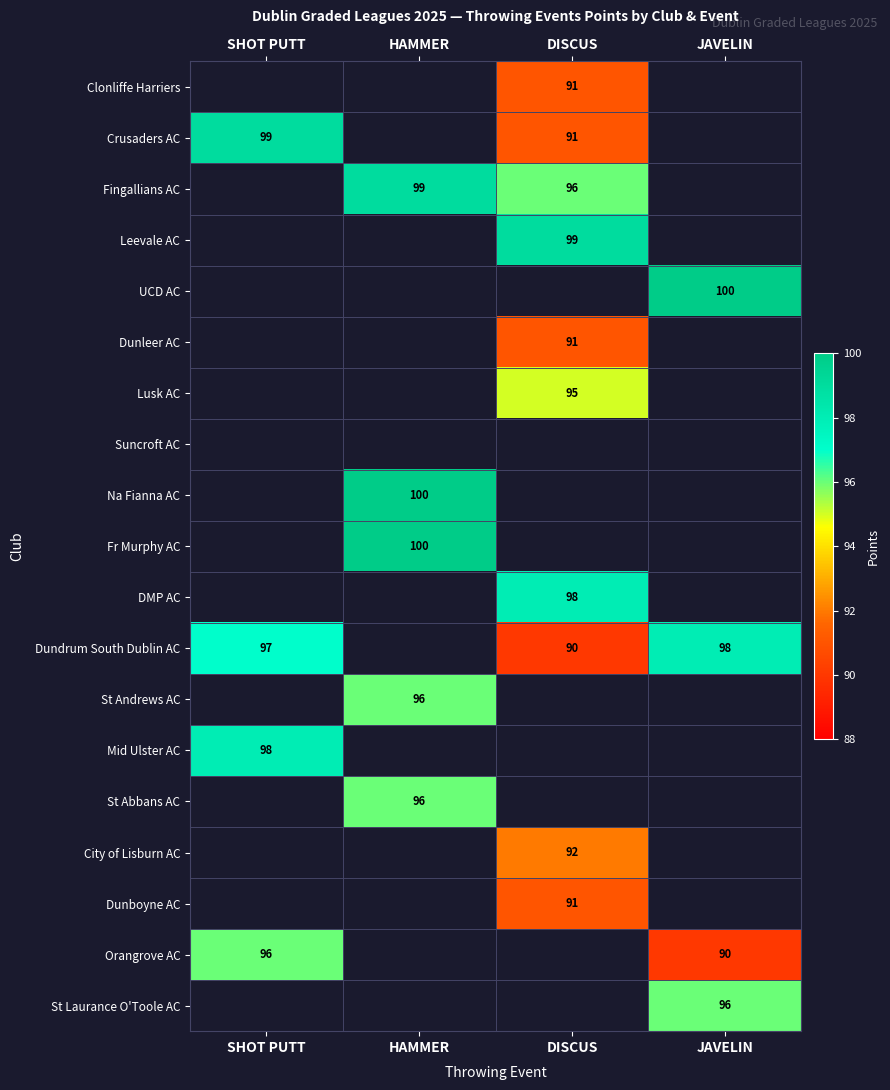

How many distinct data groups are displayed?

19